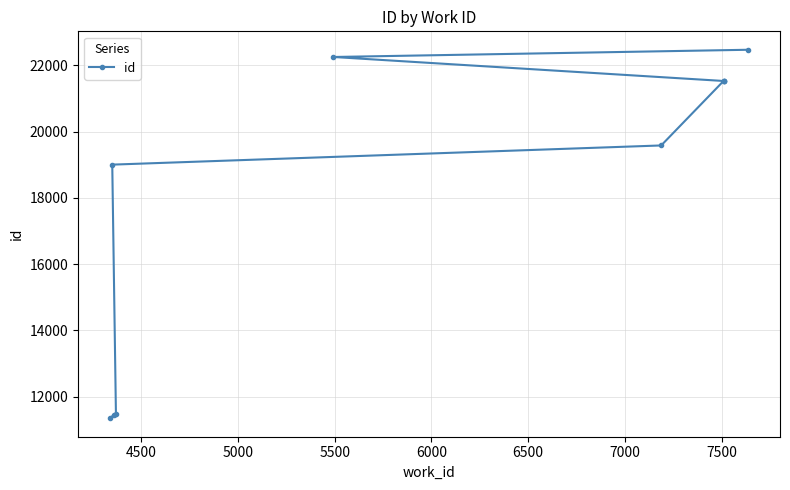

What is the sum of the values at 6000 and 7000?

41107